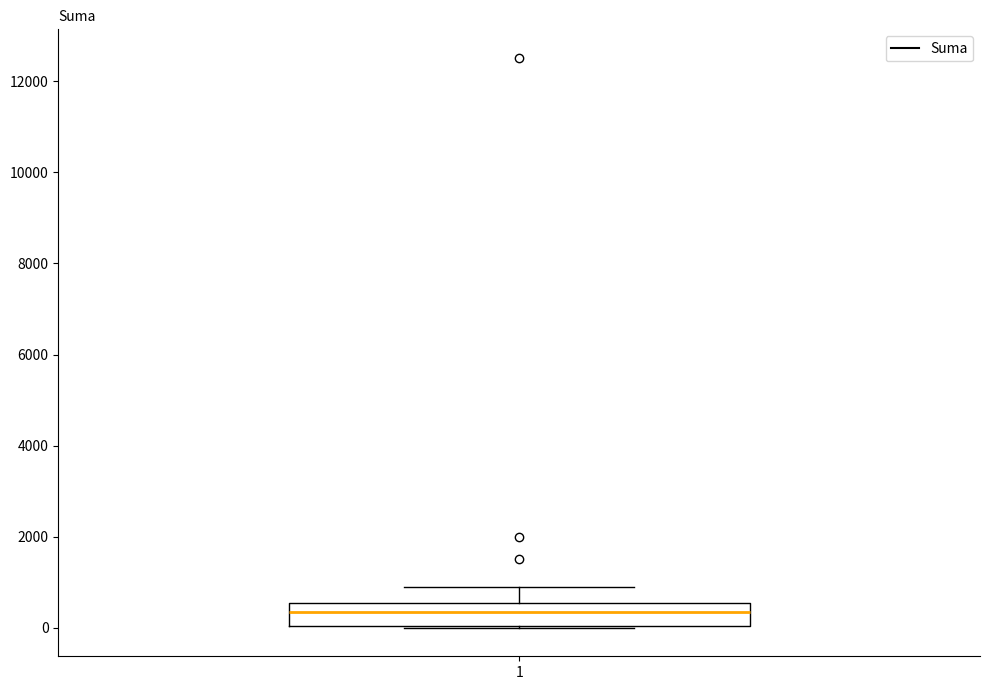

Where is the upper edge of the box at x = 1 on the y-axis? The values are not printed on the chart, so give them approximately, as read against the axis.

600